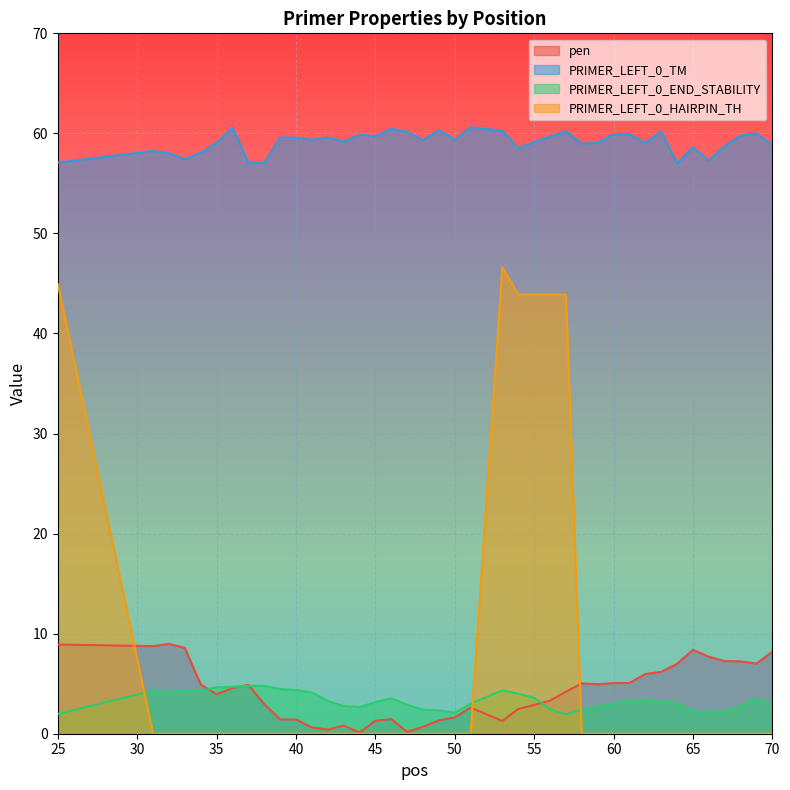

Which series has the largest total across all categories?

PRIMER_LEFT_0_TM